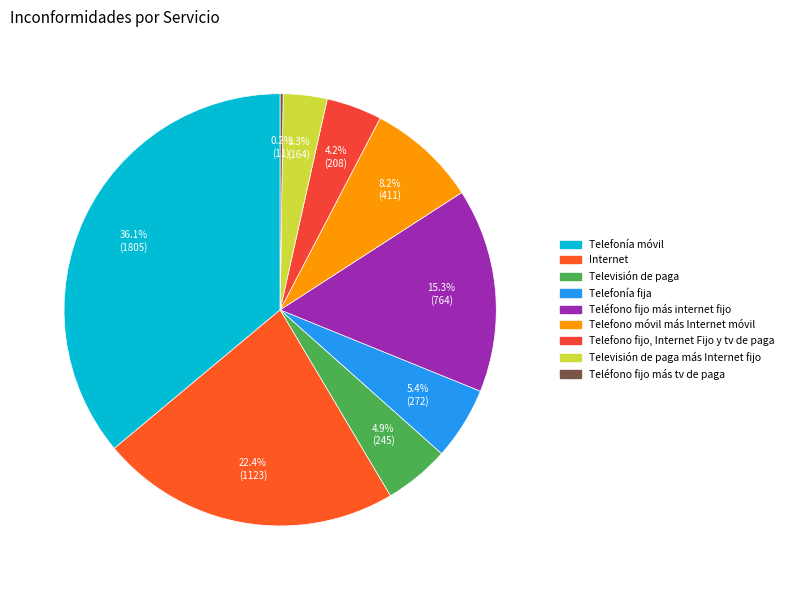

What is the smallest slice in the pie chart?

Teléfono fijo más tv de paga